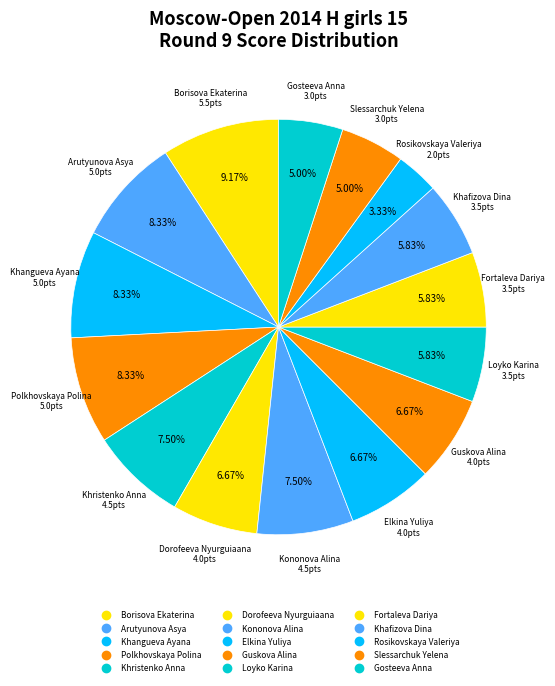

Count the number of slices in the pie.

15